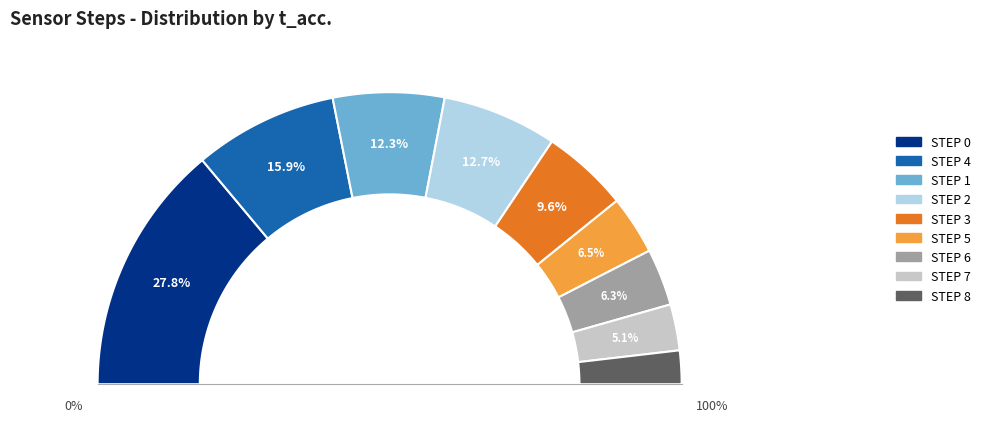

How many segments does this pie chart have?

9